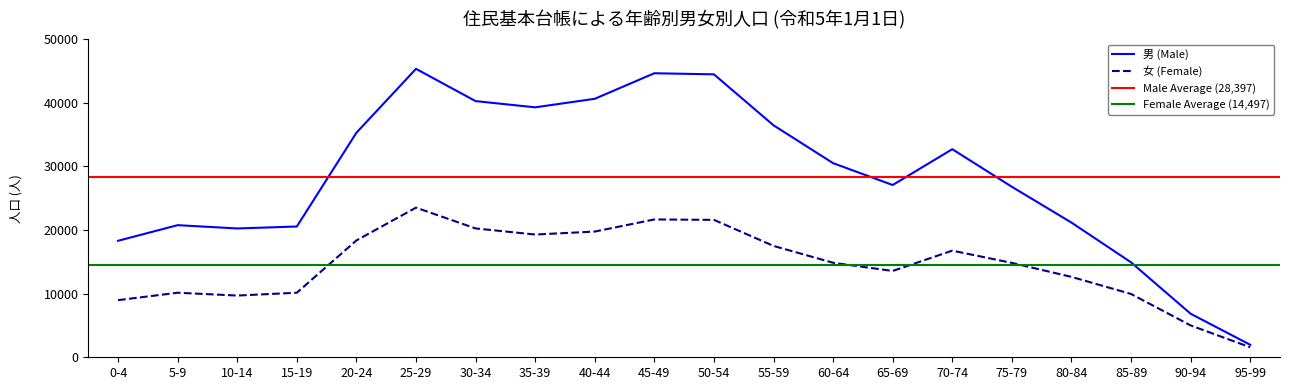

How many values in the 男 (Male) series are below 30494?

10